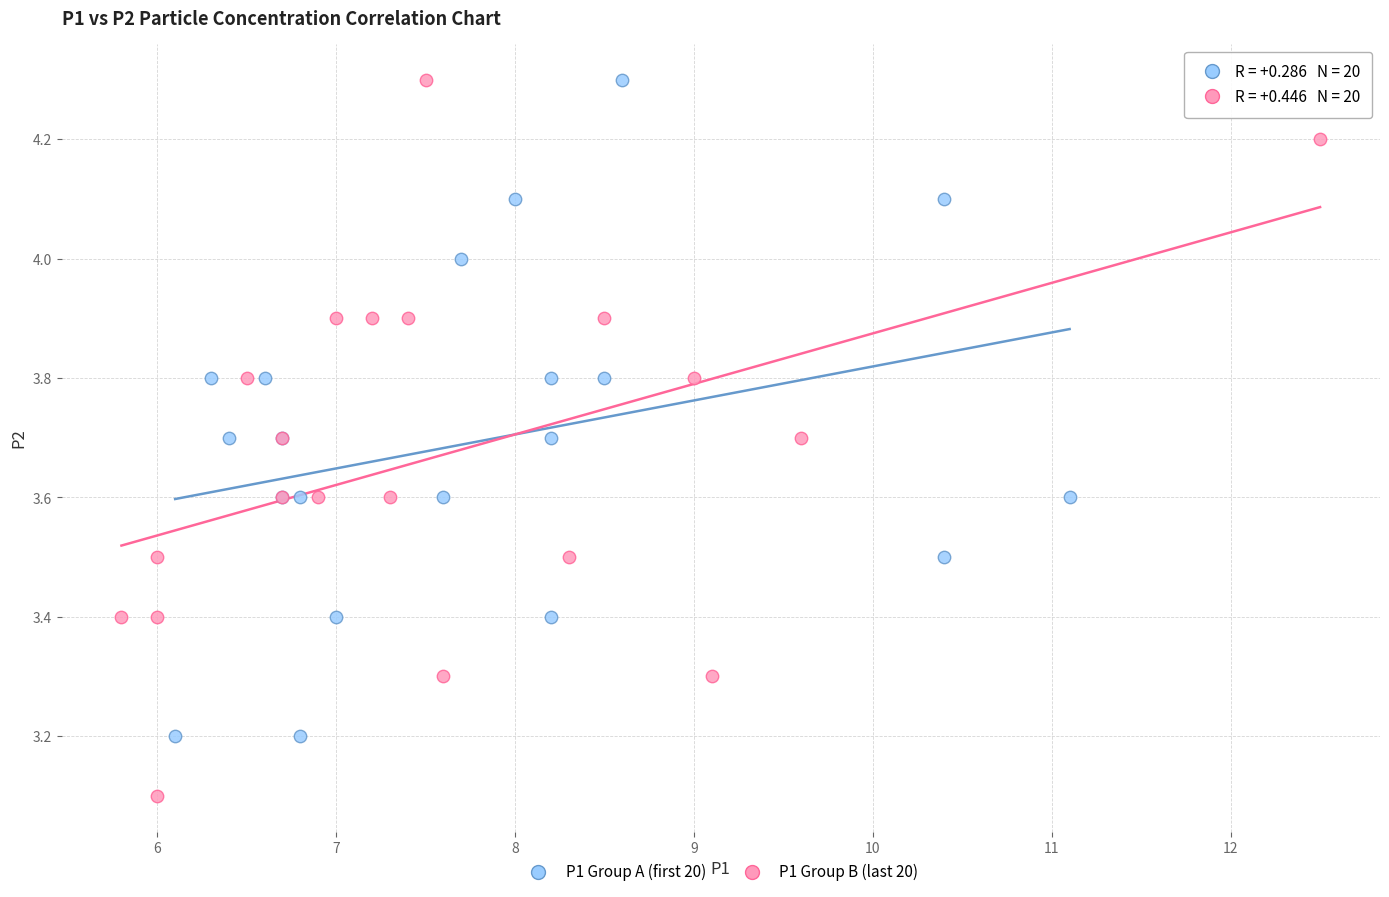

Which series reaches the minimum Y coordinate?

P1 Group B (last 20)